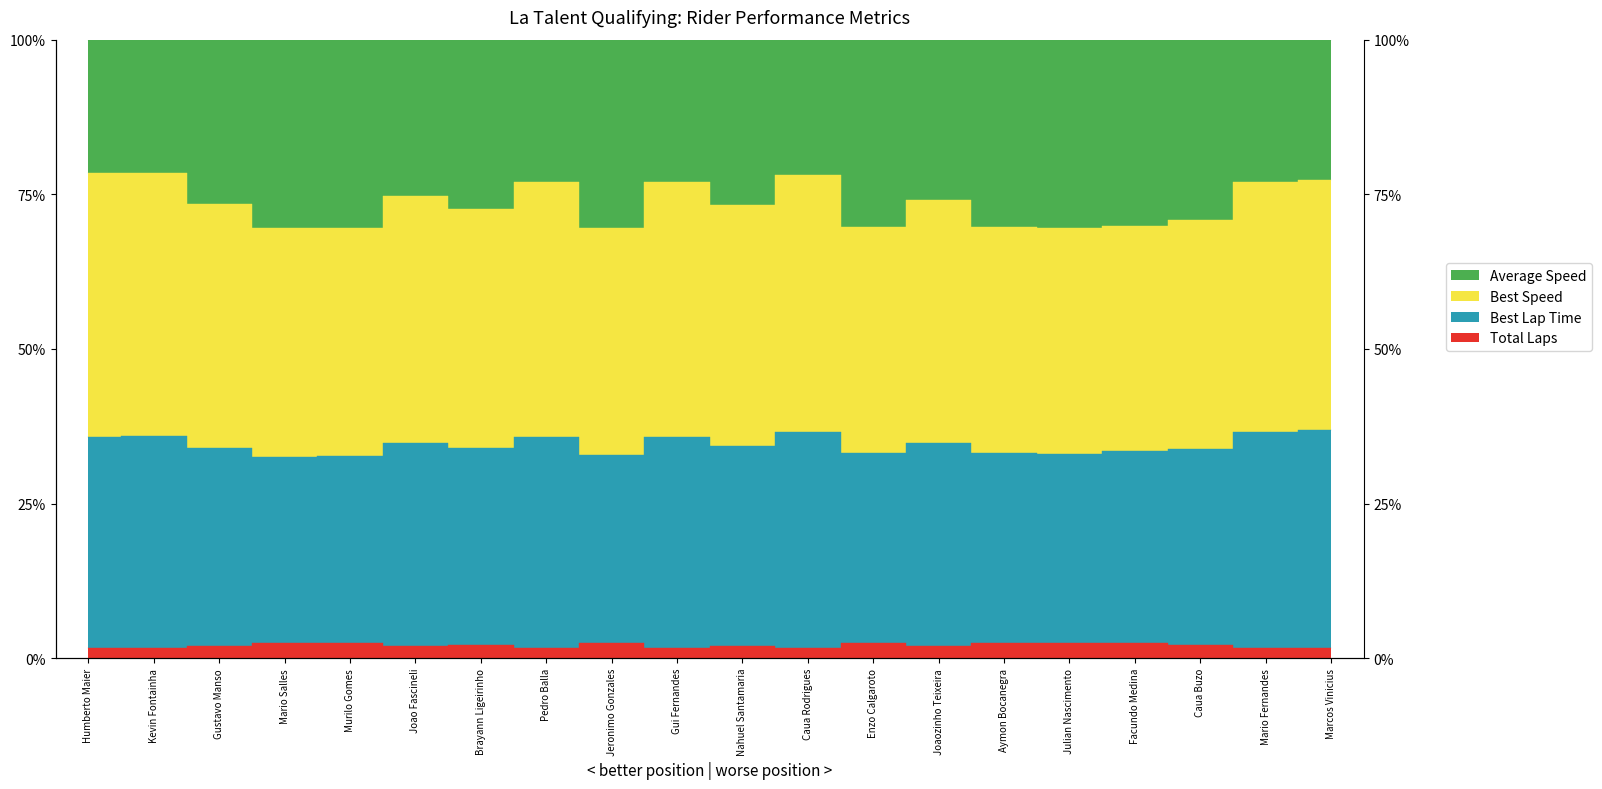

Is it true that Average Speed equals 33.0 at Caua Buzo?

False